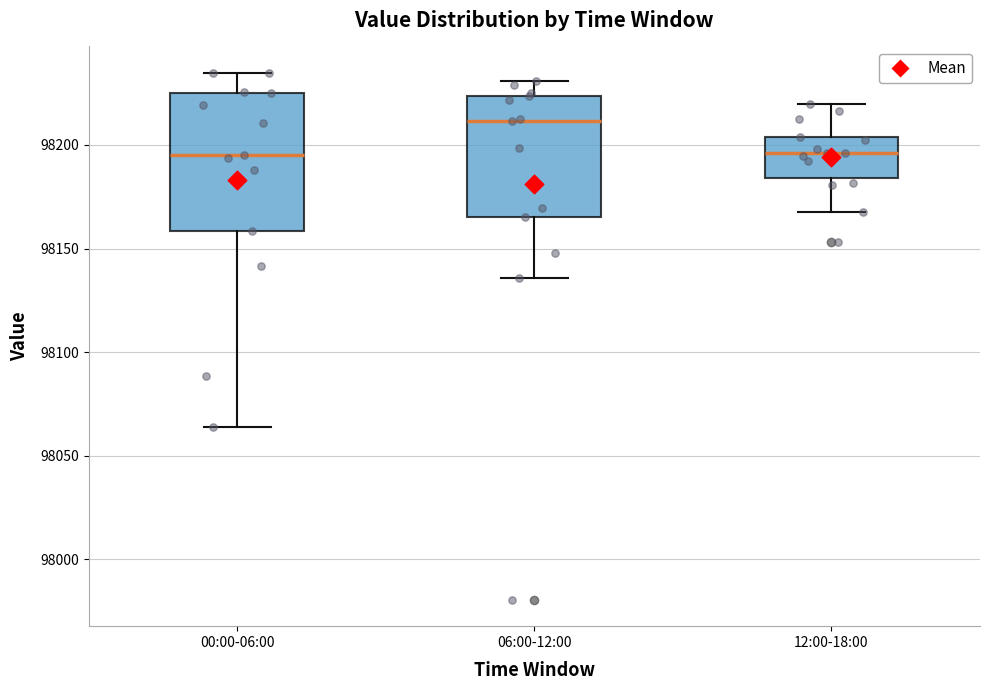

Where does the lower whisker of the box for 12:00-18:00 end on the y-axis? The values are not printed on the chart, so give them approximately, as read against the axis.

98170